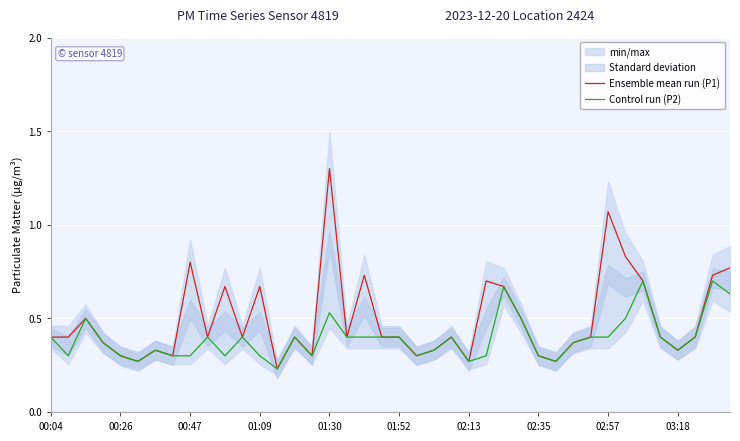

True or false: Control run (P2) and Ensemble mean run (P1) cross at least once.

False